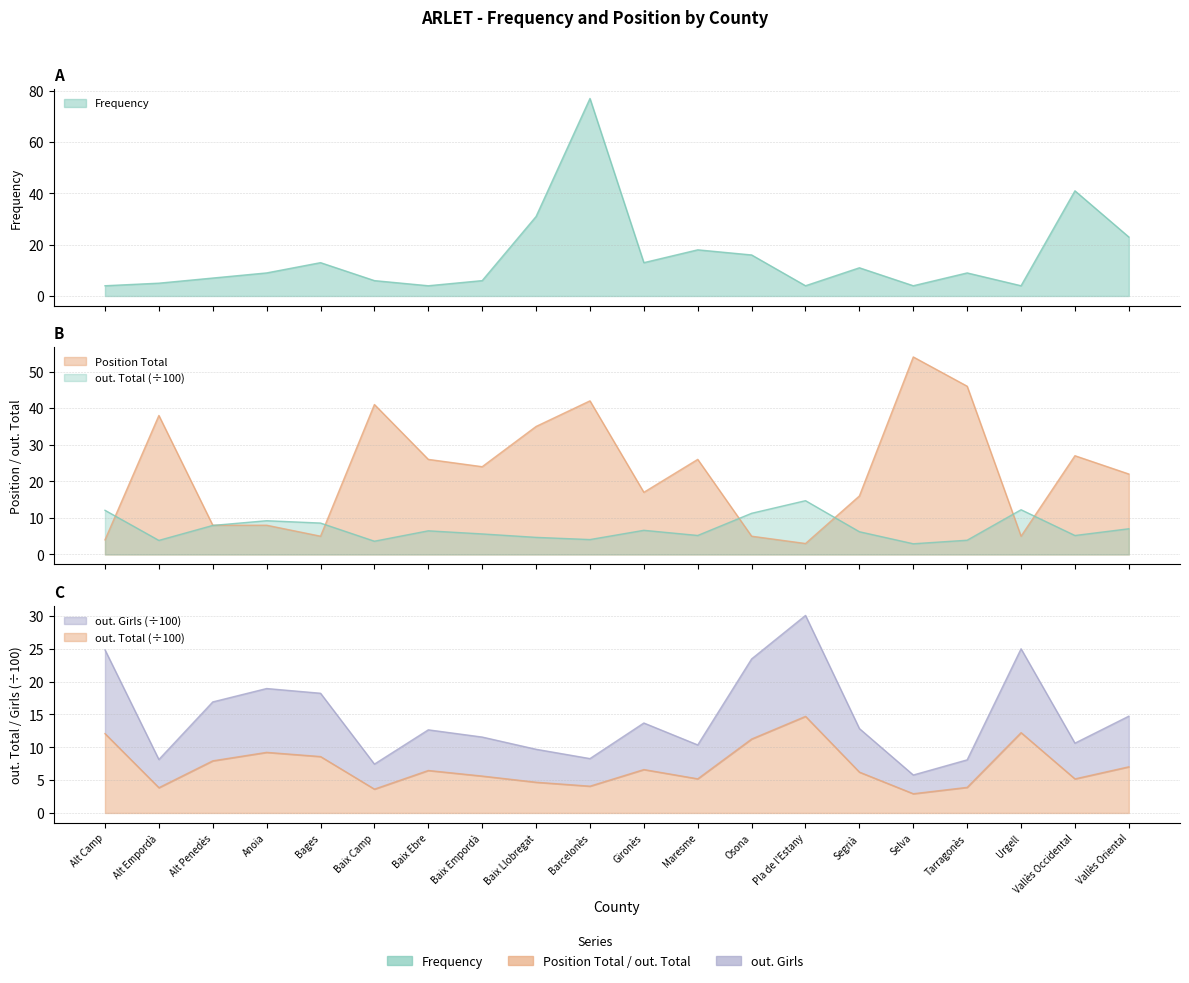

Reading left to right, list all the values displayed in this chart.

Frequency: 4.0	5.0	7.0	9.0	13.0	6.0	4.0	6.0	31.0	77.0	13.0	18.0	16.0	4.0	11.0	4.0	9.0	4.0	41.0	23.0
Position Total: 4.0	38.0	8.0	8.0	5.0	41.0	26.0	24.0	35.0	42.0	17.0	26.0	5.0	3.0	16.0	54.0	46.0	5.0	27.0	22.0
out. Total: 12.1	3.9	7.9	9.2	8.6	3.6	6.5	5.6	4.7	4.1	6.6	5.2	11.3	14.7	6.2	2.9	3.9	12.2	5.2	7.0
out. Girls: 24.8	8.1	16.9	18.9	18.2	7.4	12.7	11.6	9.7	8.3	13.7	10.4	23.5	30.1	12.8	5.8	8.1	25.0	10.6	14.7